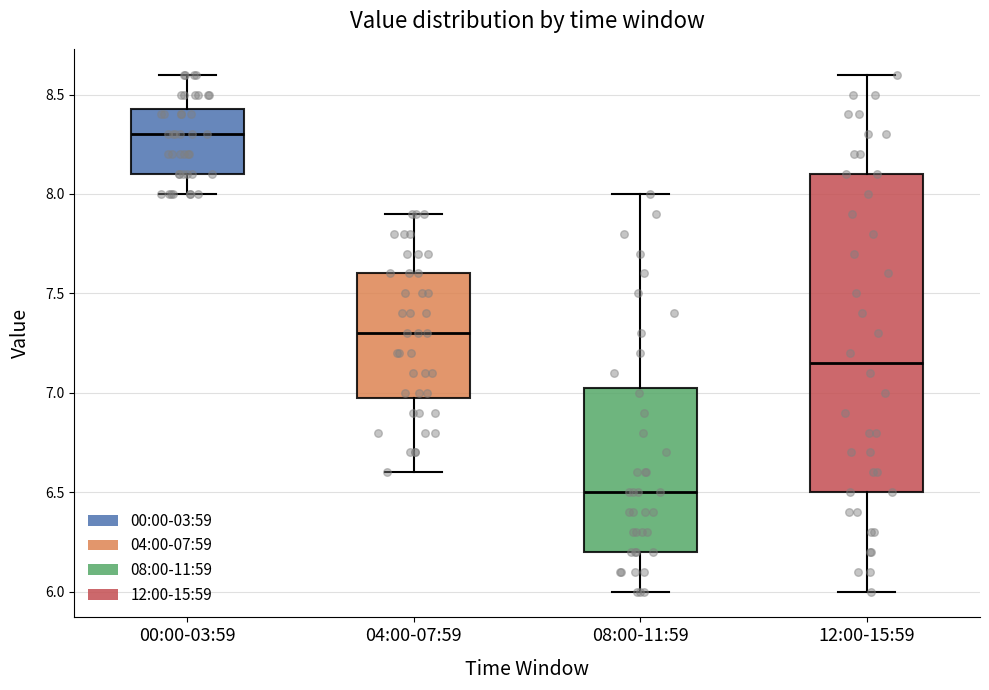

Reading left to right, transcribe this box plot: for each box, give where its median line is, the range the box spans, and where its two whiskers end, as read against the y-axis. The values are not printed on the chart, so give them approximately, as read against the axis.

00:00-03:59: median 8.30, box 8.10 to 8.45, whiskers 8.00 to 8.60
04:00-07:59: median 7.30, box 7.00 to 7.60, whiskers 6.60 to 7.90
08:00-11:59: median 6.50, box 6.20 to 7.05, whiskers 6.00 to 8.00
12:00-15:59: median 7.15, box 6.50 to 8.10, whiskers 6.00 to 8.60